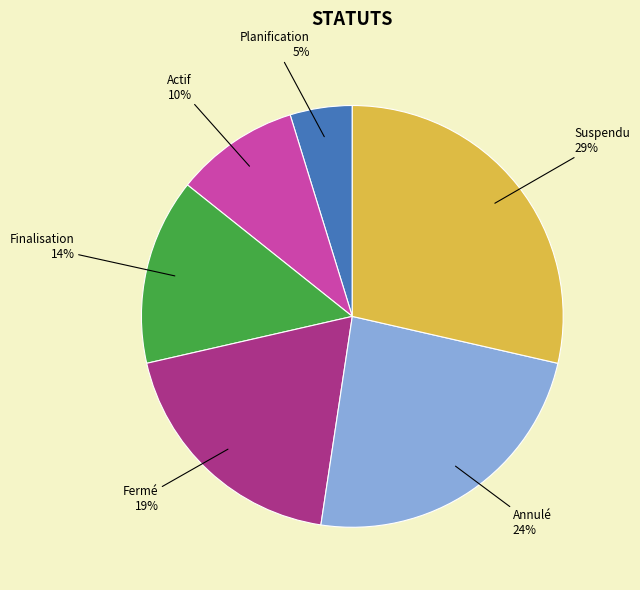

Does any single category account for the majority?

No